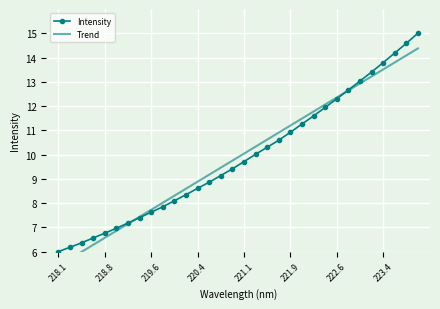

What is the minimum value for Intensity?

6.0